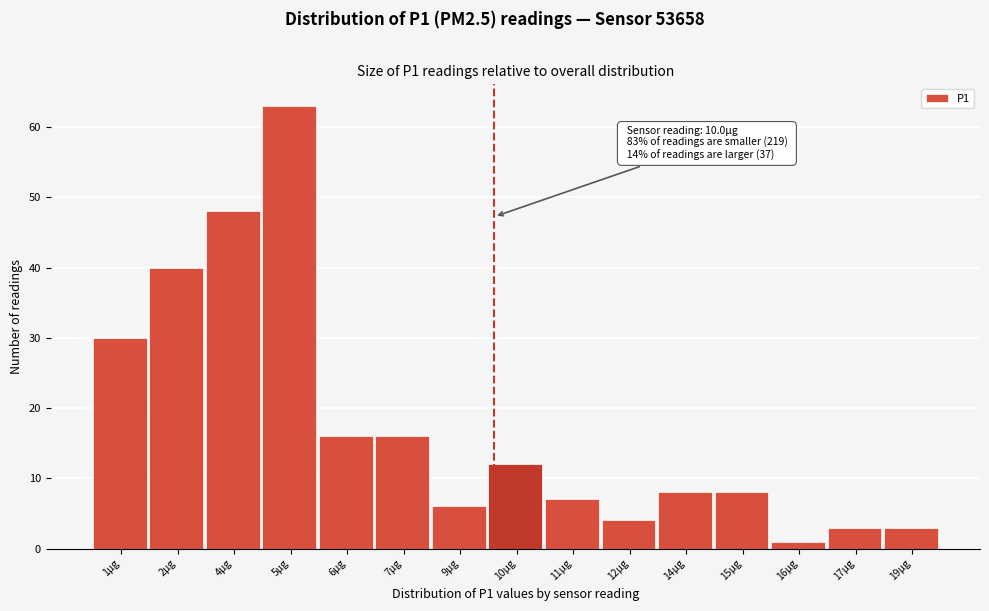

Reading left to right, extract all data points from this chart.

30	40	48	63	16	16	6	12	7	4	8	8	1	3	3